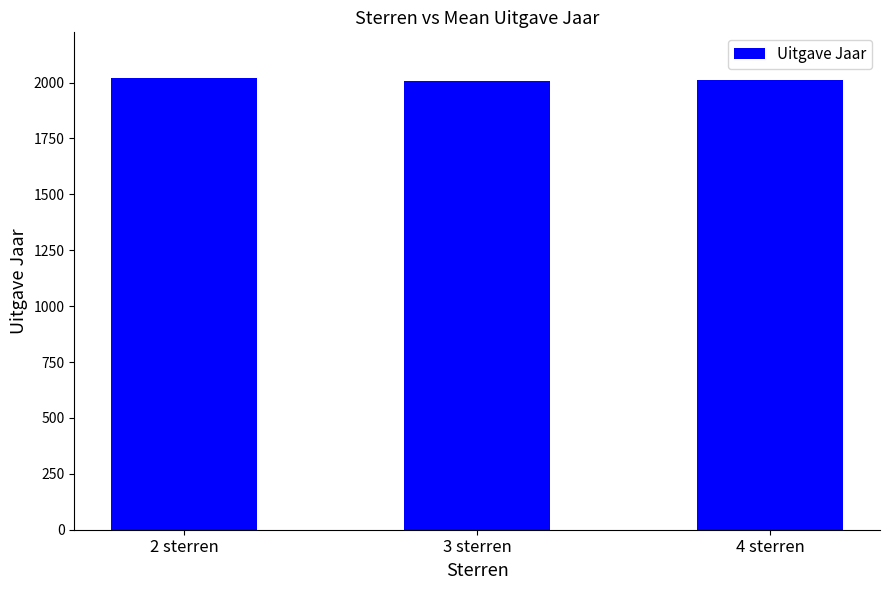

What is the label of the 1st bar from the left?

2 sterren